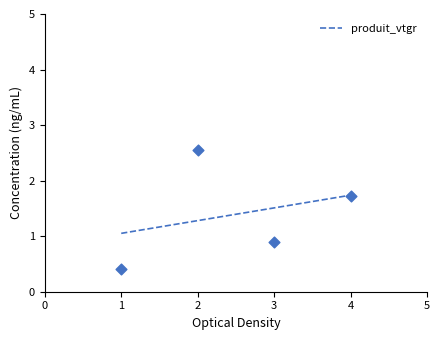

What is the ratio of the value at 1 to the value at 2?

0.2